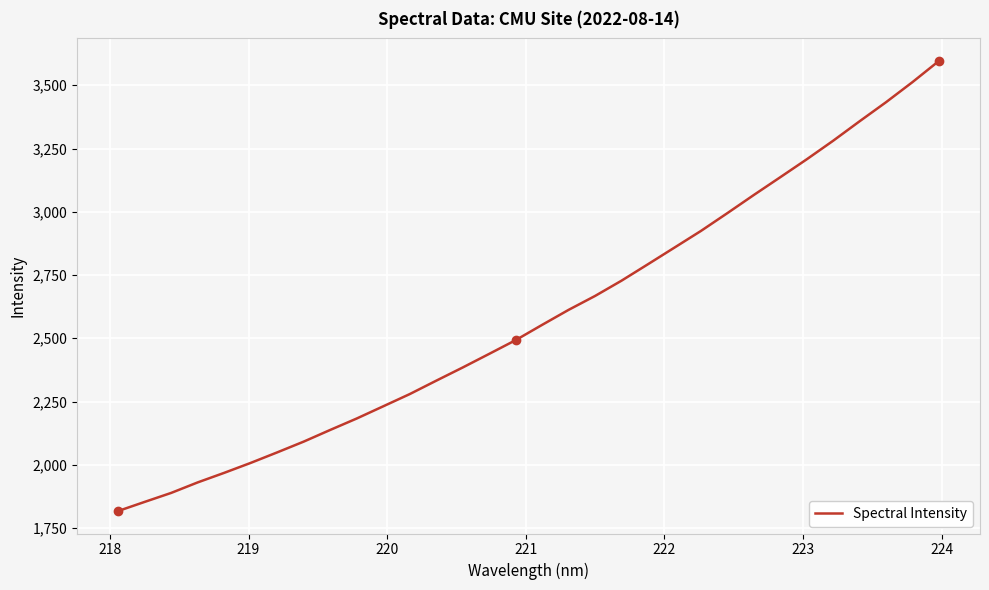

What is the greatest value displayed?

3596.3